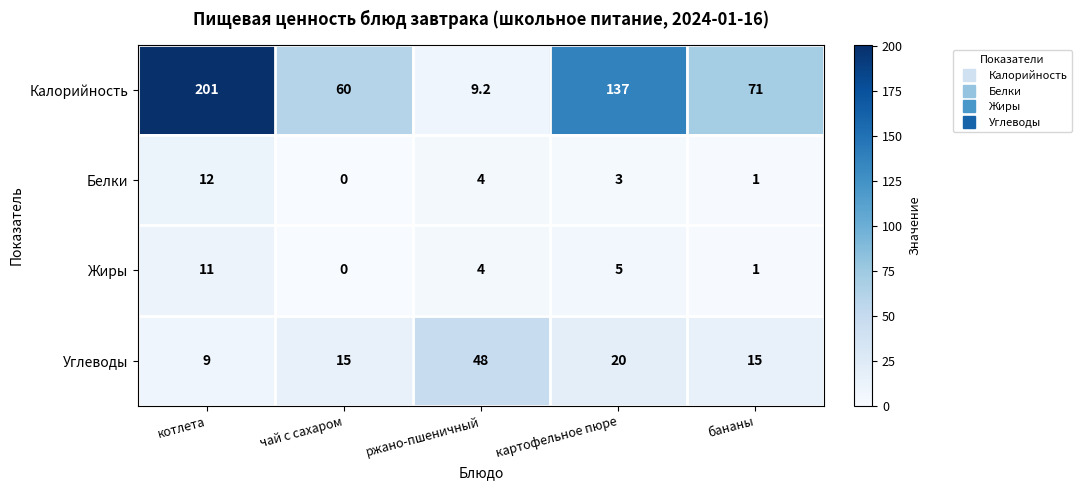

Count the number of categories in the chart.

5